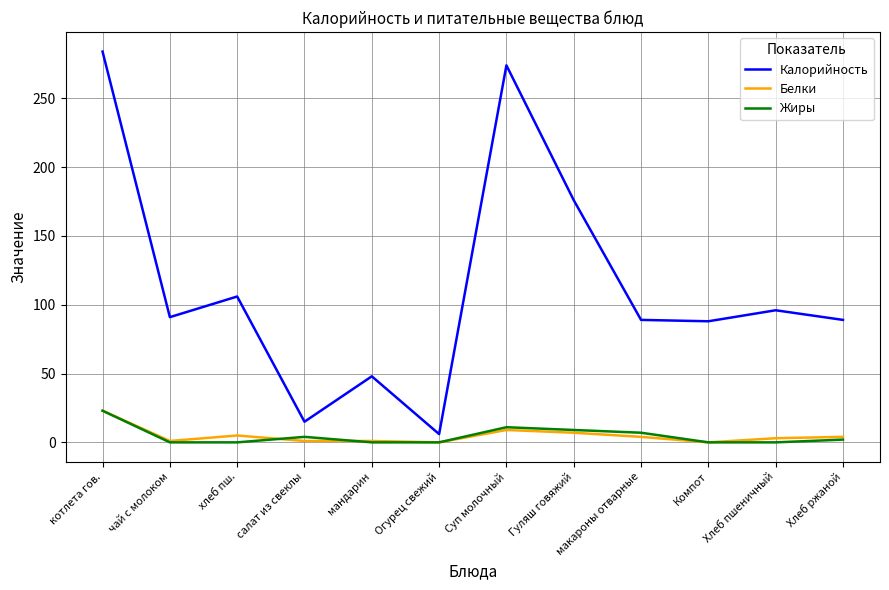

The value of Жиры at мандарин is 13. True or false?

False